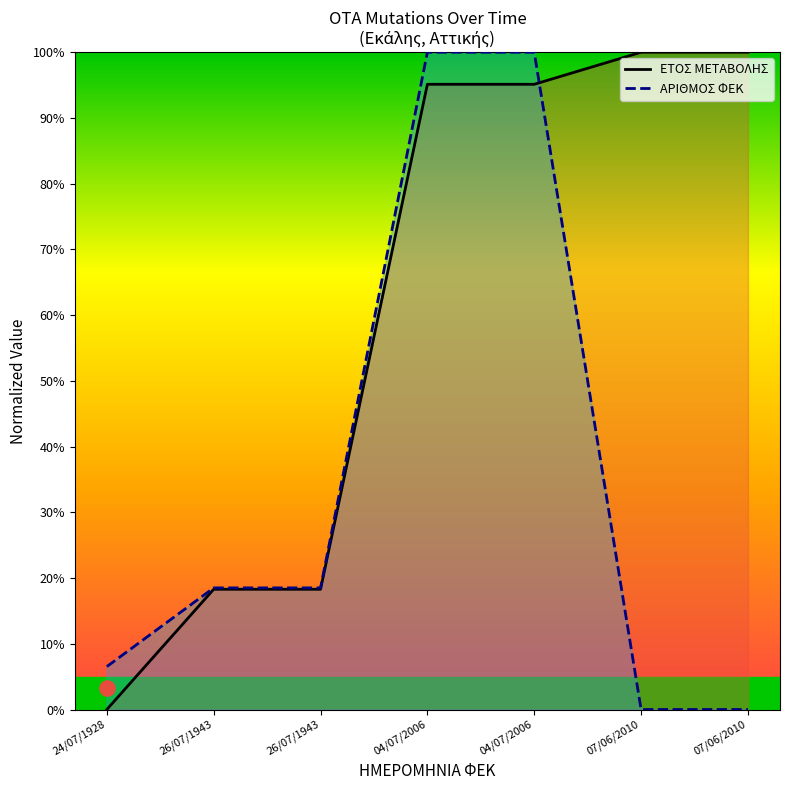

Which series contains the highest Y value?

ΕΤΟΣ ΜΕΤΑΒΟΛΗΣ